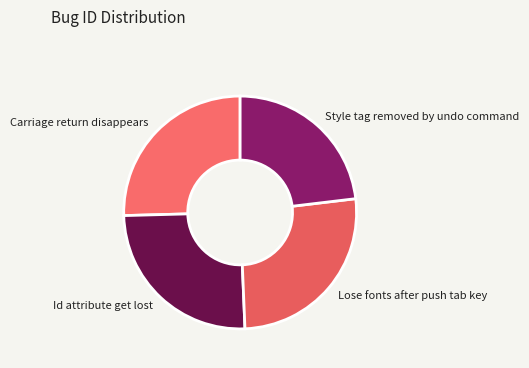

How many slices are in this pie chart?

4